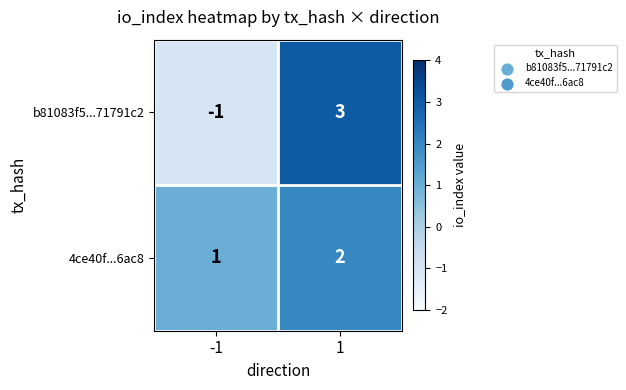

Which series has the largest total across all categories?

4ce40f...6ac8